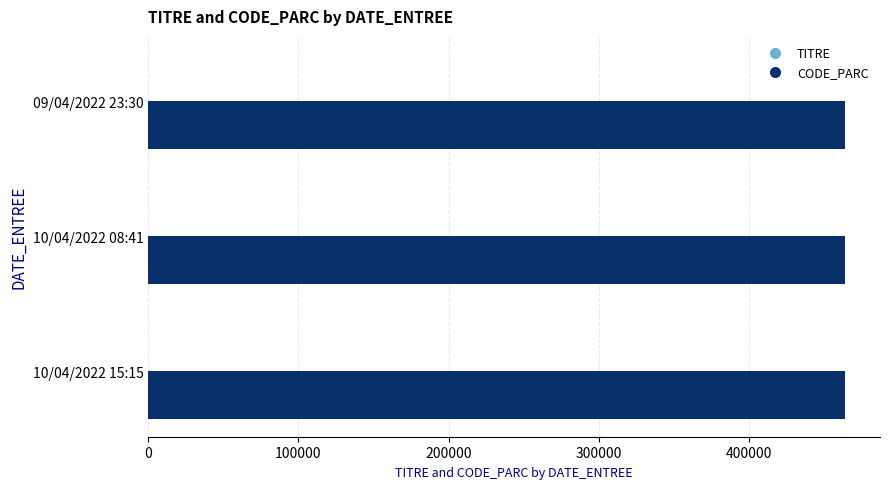

Which series has the largest total across all categories?

CODE_PARC